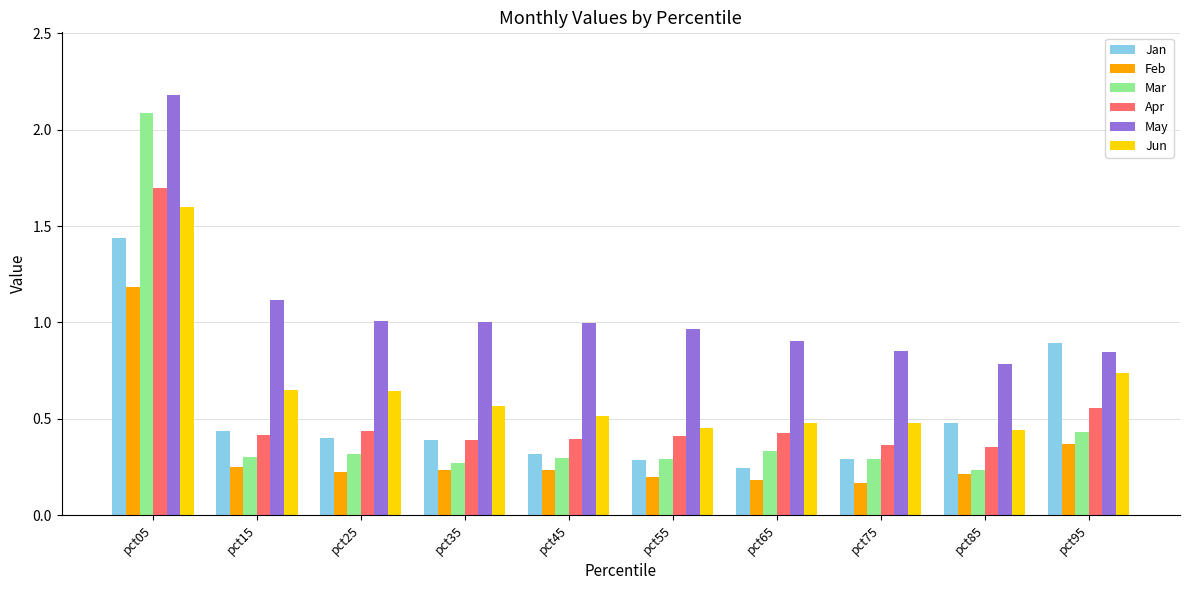

What is the difference between the maximum and minimum values in the Jun series?

1.2